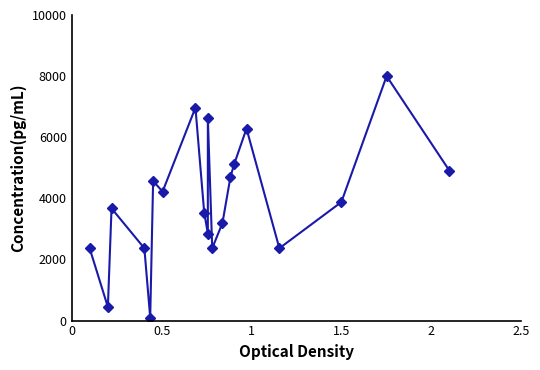

What is the value of the 5th point from the left?

100.0